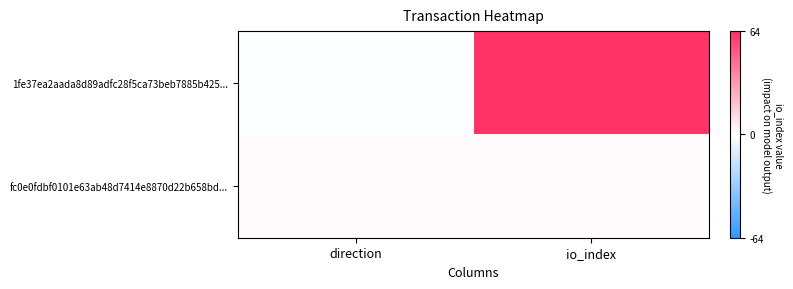

What is the smallest value displayed?

-1